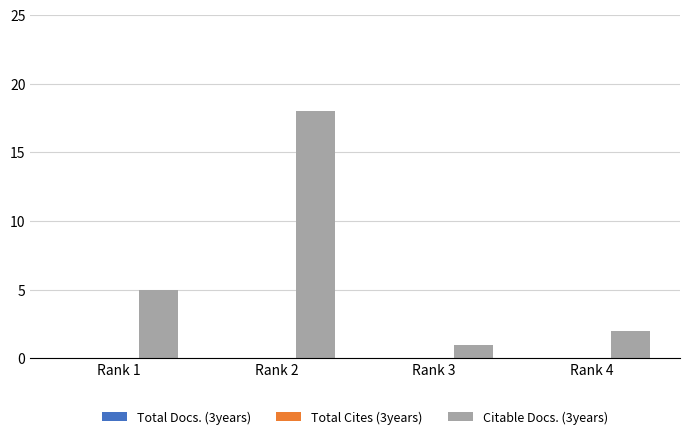

Reading right to left, transcribe all the data shown in this chart.

2	1	18	5